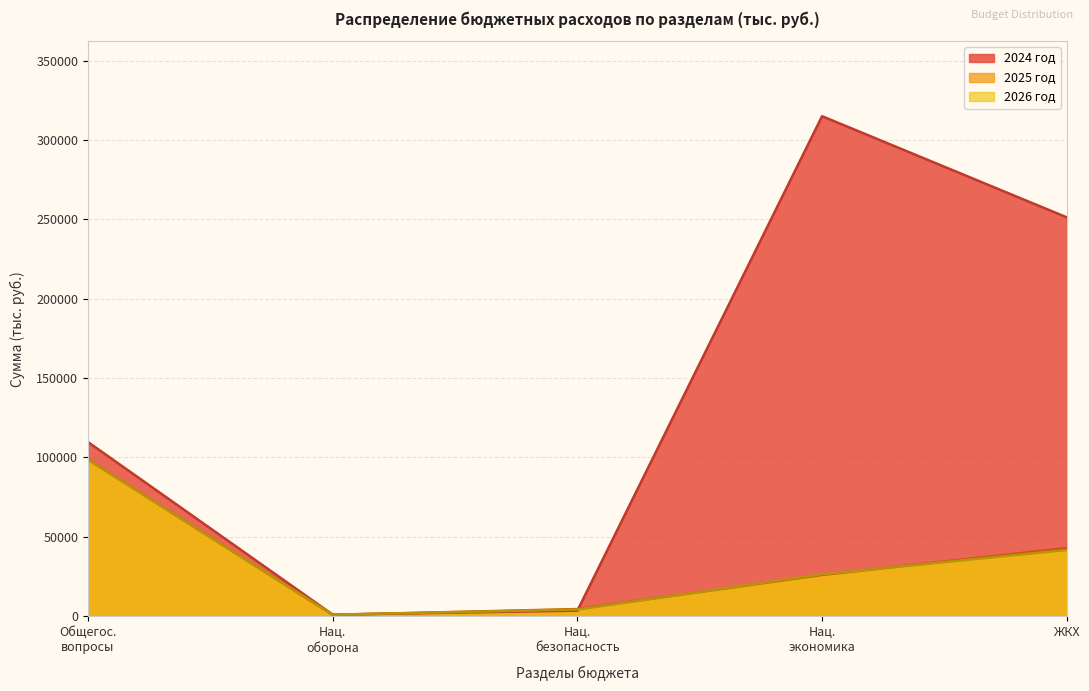

Reading left to right, extract all data points from this chart.

2024 год: Общегос.
вопросы=109698.7	Нац.
оборона=1030.1	Нац.
безопасность=3527.3	Нац.
экономика=314982.2	ЖКХ=251275.9
2025 год: Общегос.
вопросы=98716.8	Нац.
оборона=880.0	Нац.
безопасность=4515.9	Нац.
экономика=26027.4	ЖКХ=42937.1
2026 год: Общегос.
вопросы=98645.7	Нац.
оборона=960.8	Нац.
безопасность=4227.0	Нац.
экономика=26462.4	ЖКХ=41722.5